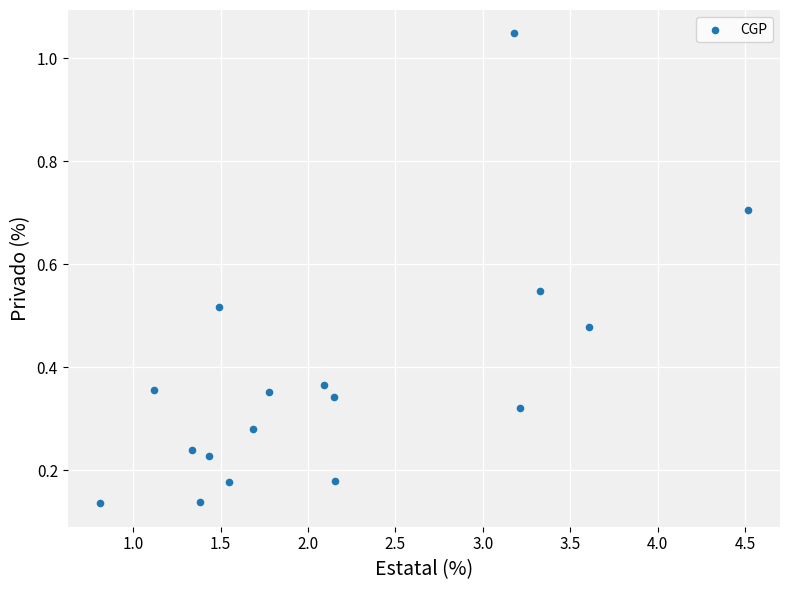

What is the range of Y values (max minus min)?

0.9